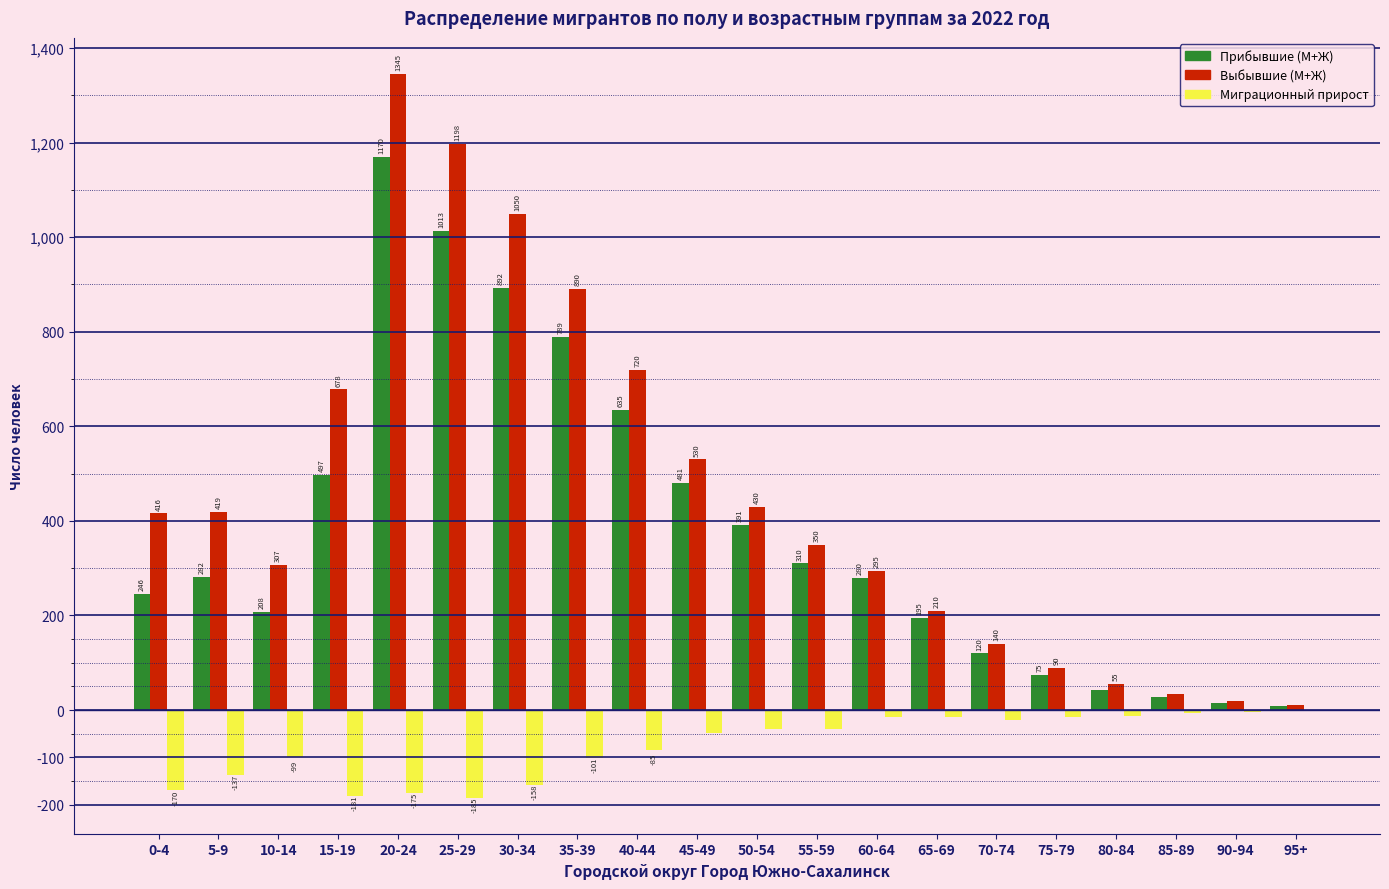

Reading left to right, list all the values displayed in this chart.

Прибывшие (М+Ж): 0-4=246	5-9=282	10-14=208	15-19=497	20-24=1170	25-29=1013	30-34=892	35-39=789	40-44=635	45-49=481	50-54=391	55-59=310	60-64=280	65-69=195	70-74=120	75-79=75	80-84=42	85-89=28	90-94=15	95+=8
Выбывшие (М+Ж): 0-4=416	5-9=419	10-14=307	15-19=678	20-24=1345	25-29=1198	30-34=1050	35-39=890	40-44=720	45-49=530	50-54=430	55-59=350	60-64=295	65-69=210	70-74=140	75-79=90	80-84=55	85-89=35	90-94=20	95+=10
Миграционный прирост: 0-4=-170	5-9=-137	10-14=-99	15-19=-181	20-24=-175	25-29=-185	30-34=-158	35-39=-101	40-44=-85	45-49=-49	50-54=-39	55-59=-40	60-64=-15	65-69=-15	70-74=-20	75-79=-15	80-84=-13	85-89=-7	90-94=-5	95+=-2